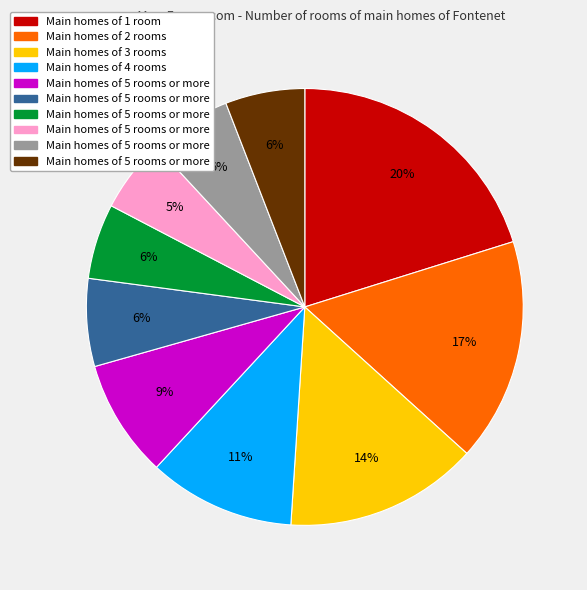

Is there any slice that represents more than half of the pie?

No